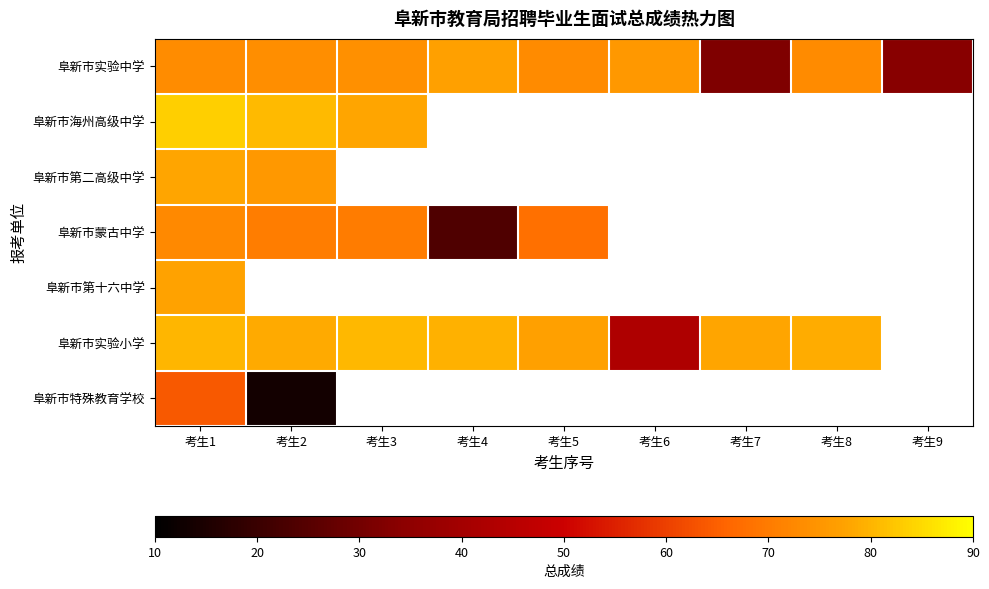

Which label corresponds to the smallest value in the chart?

考生2